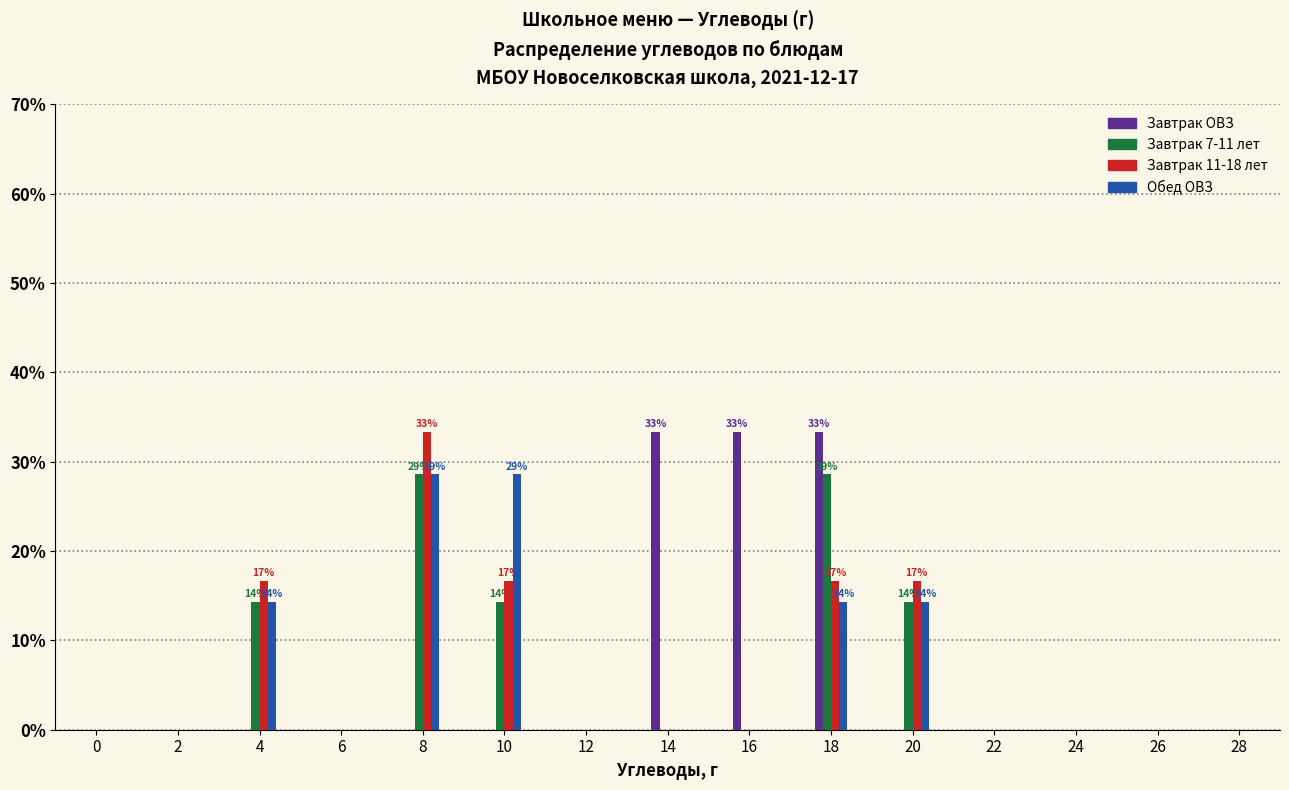

Between 2 and 8, which series saw the biggest shift?

Завтрак 11-18 лет